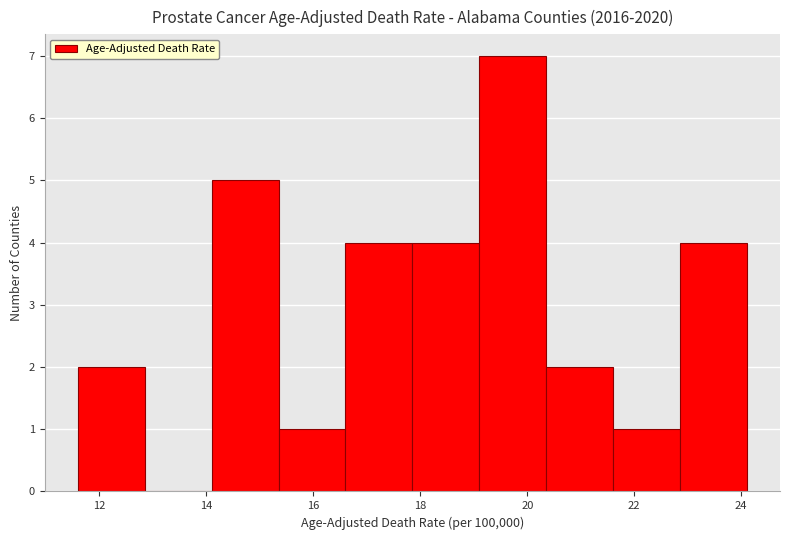

What is the height of the bar covering 17.85 to 19.10 on the x-axis? Neither the bar edges nor the heights are printed on the chart, so give them approximately, as read against the axes.

4